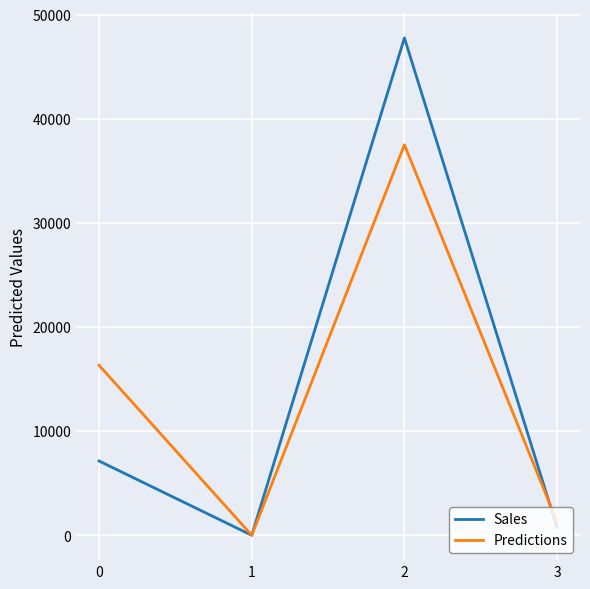

What is the greatest value displayed?

47774